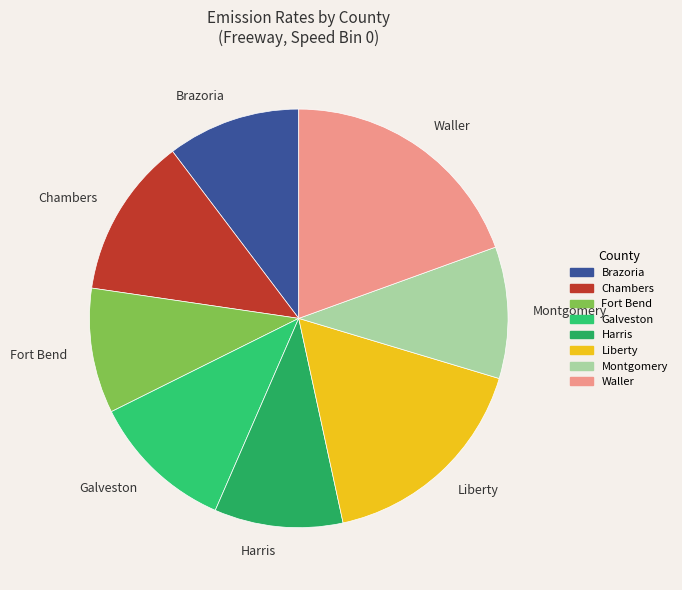

Is the sum of Fort Bend and Galveston greater than half?

No